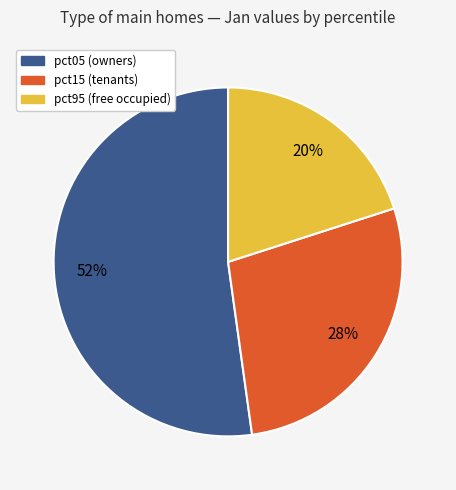

To the nearest percent, what is the average slice percentage?

33%